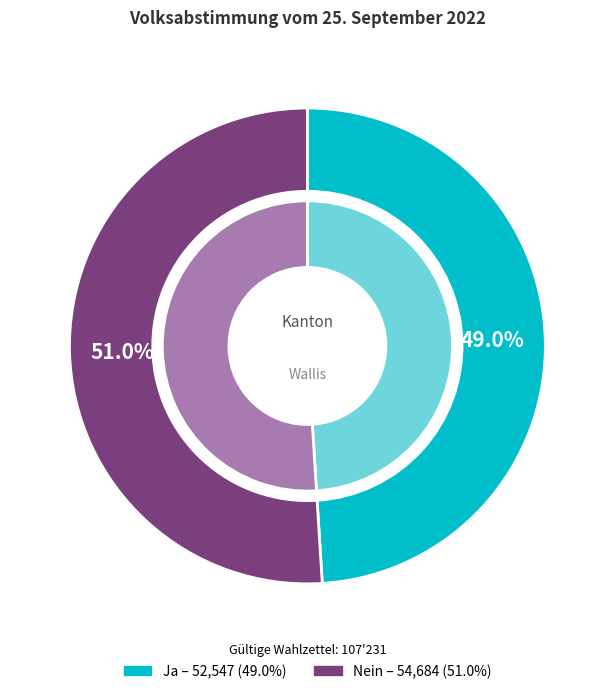

What portion of the pie excludes Nein?

49.0%